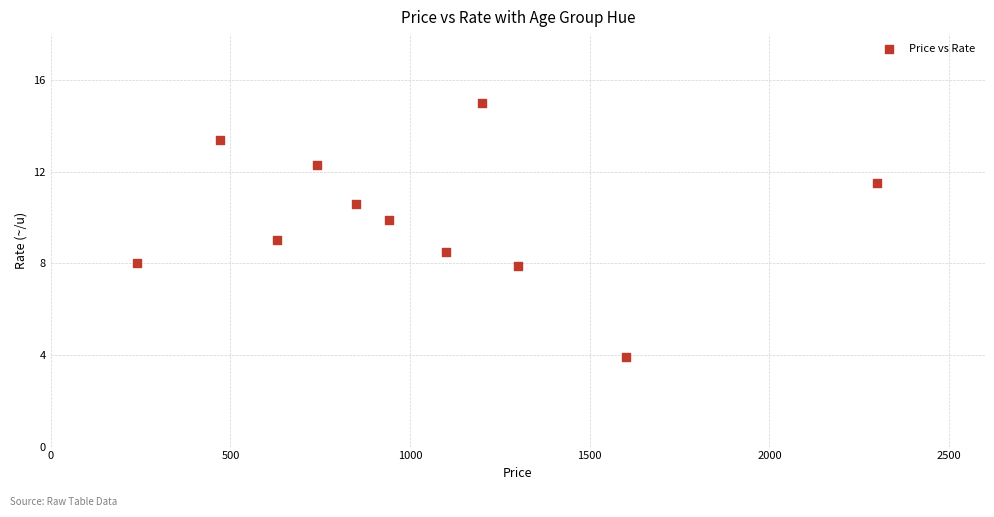

What is the average X value?

1033.6